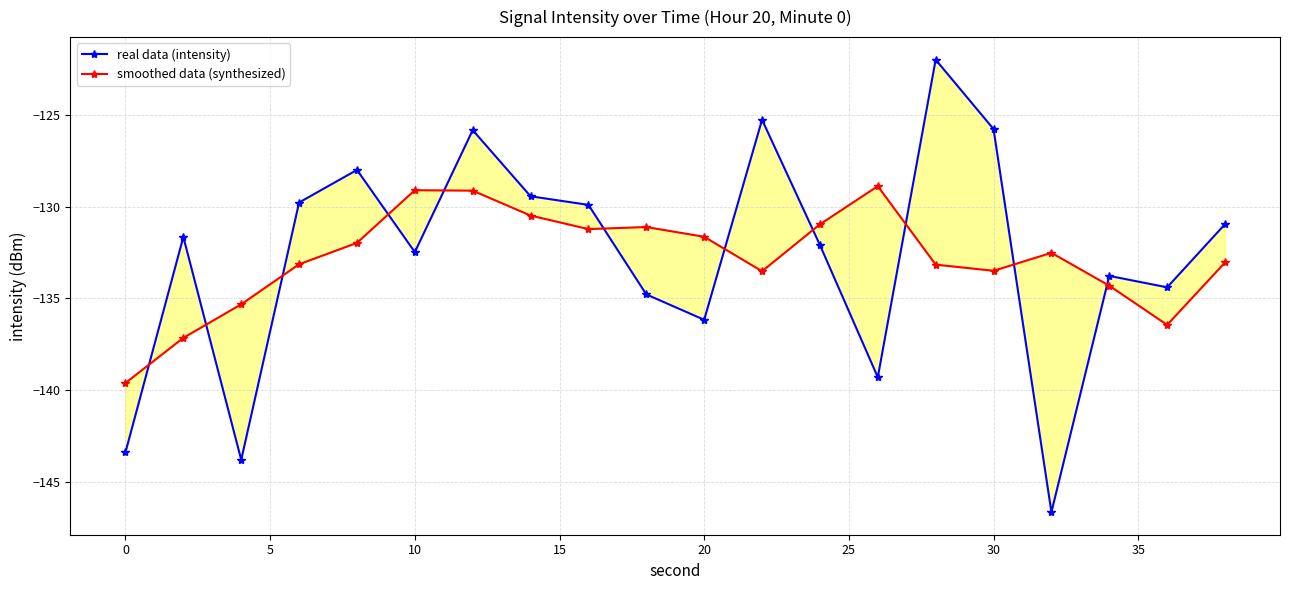

How many times do real data (intensity) and smoothed data (synthesized) cross each other?

11